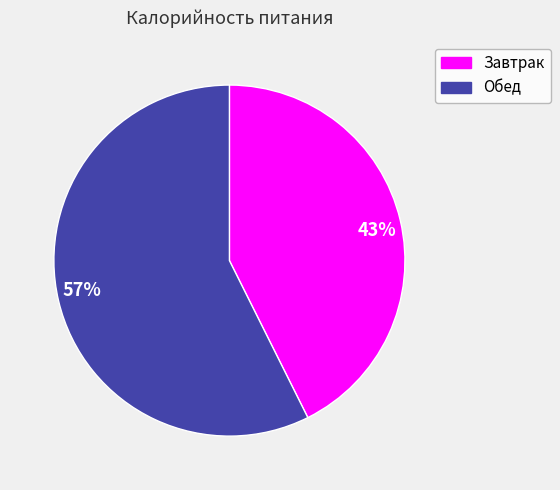

To the nearest percent, what is the combined percentage of Обед and Завтрак?

100%